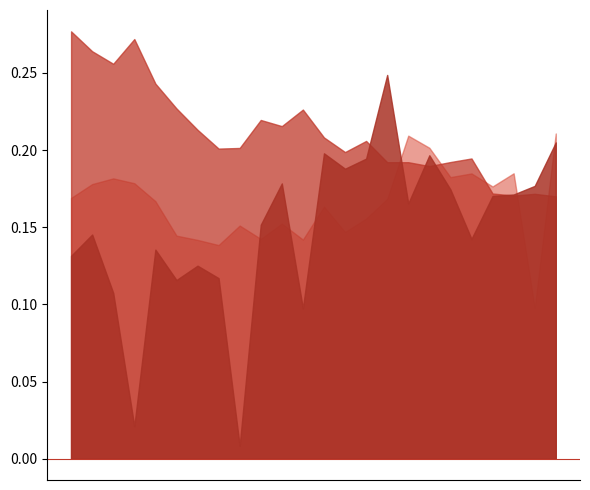

True or false: 銀行・信用金庫 and 漁協組合 intersect in this chart.

False